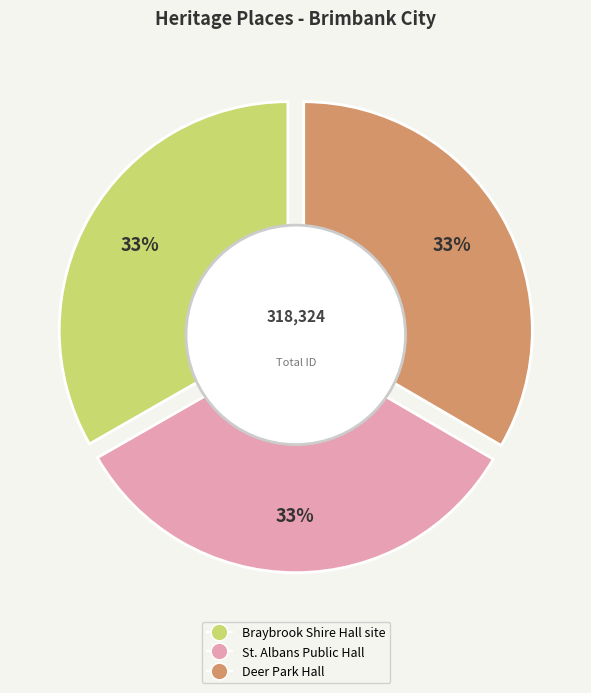

Which category has the biggest portion of the pie?

Deer Park Hall